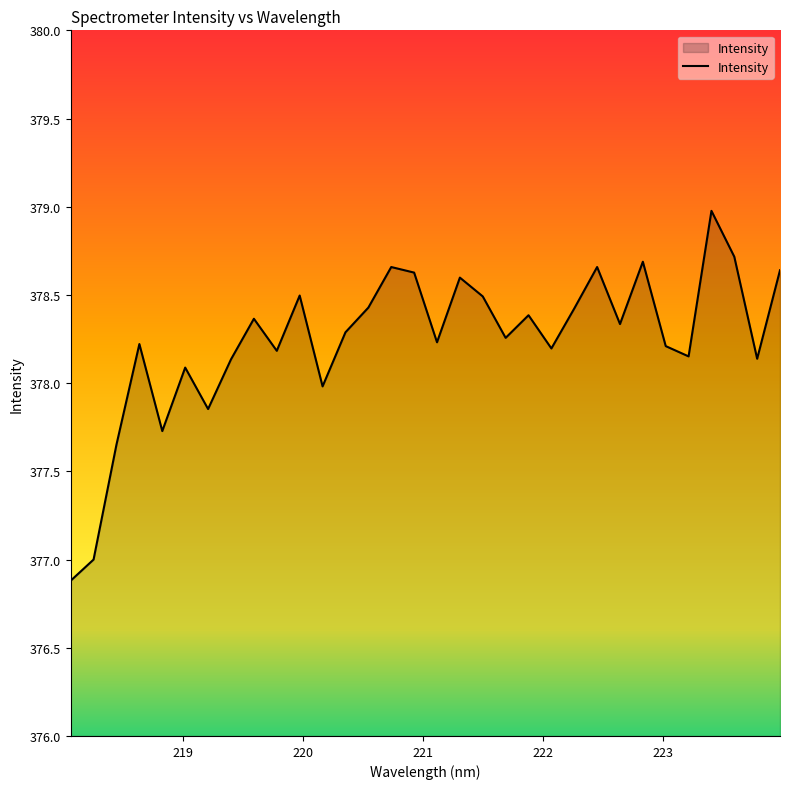

What is the difference between the maximum and minimum values?

2.1